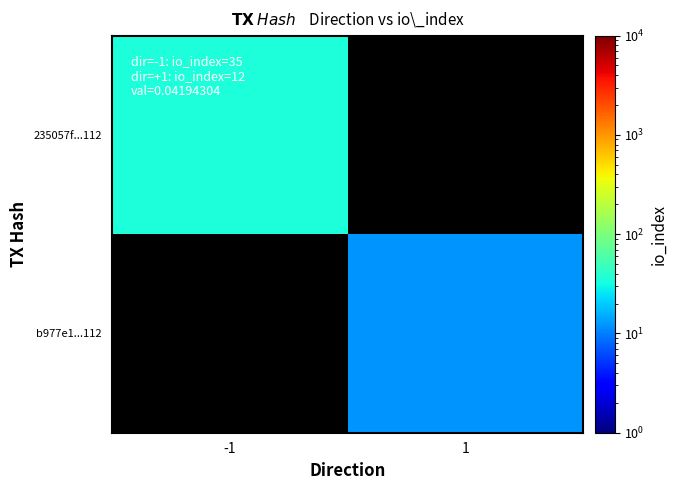

True or false: 235057f...112 has a value of 35.0 at -1.

True